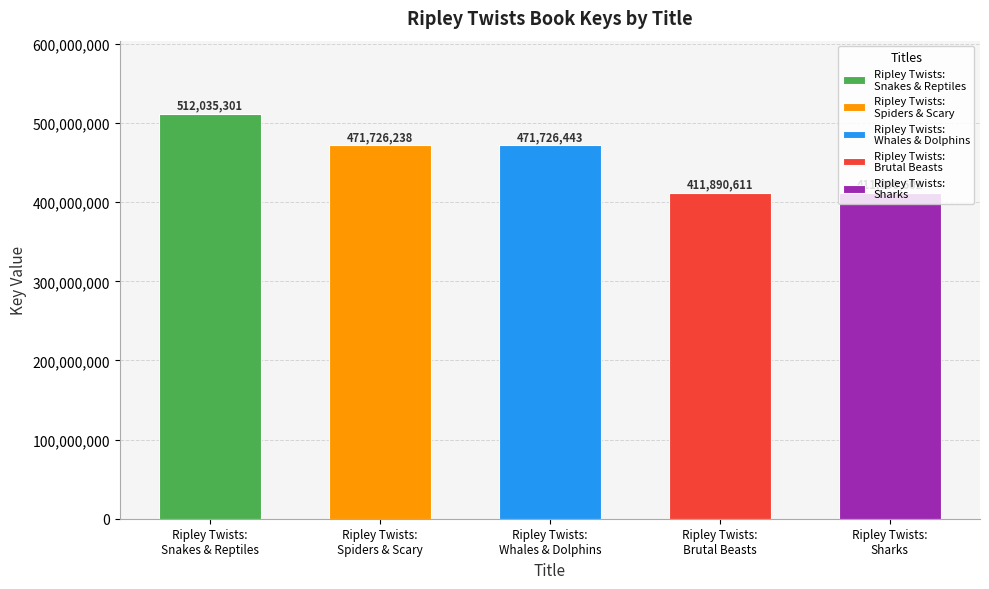

The chart shows a value of 168005260 at Ripley Twists:
Whales & Dolphins. True or false?

False